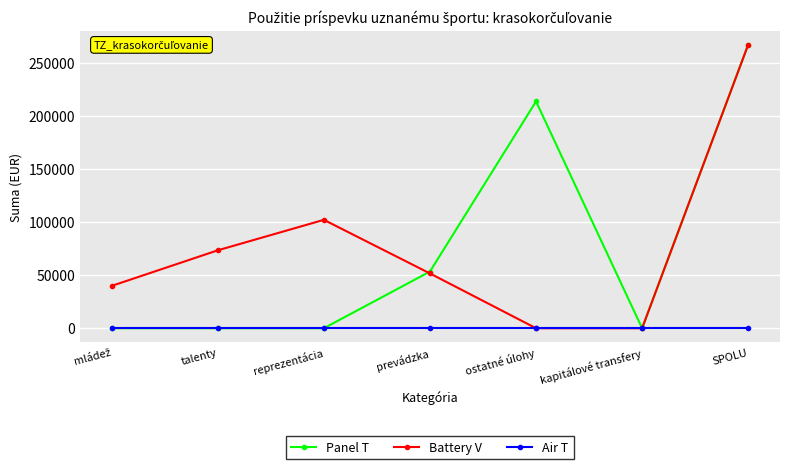

At how many categories does at least one series exceed 193700?

2